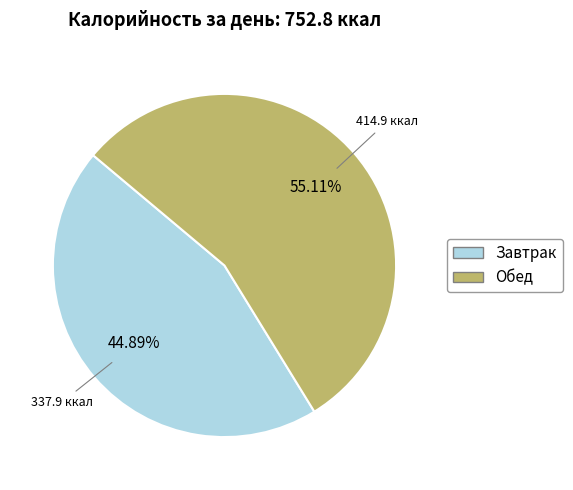

Approximately how many times larger is the value at Обед compared to Завтрак?

1.2